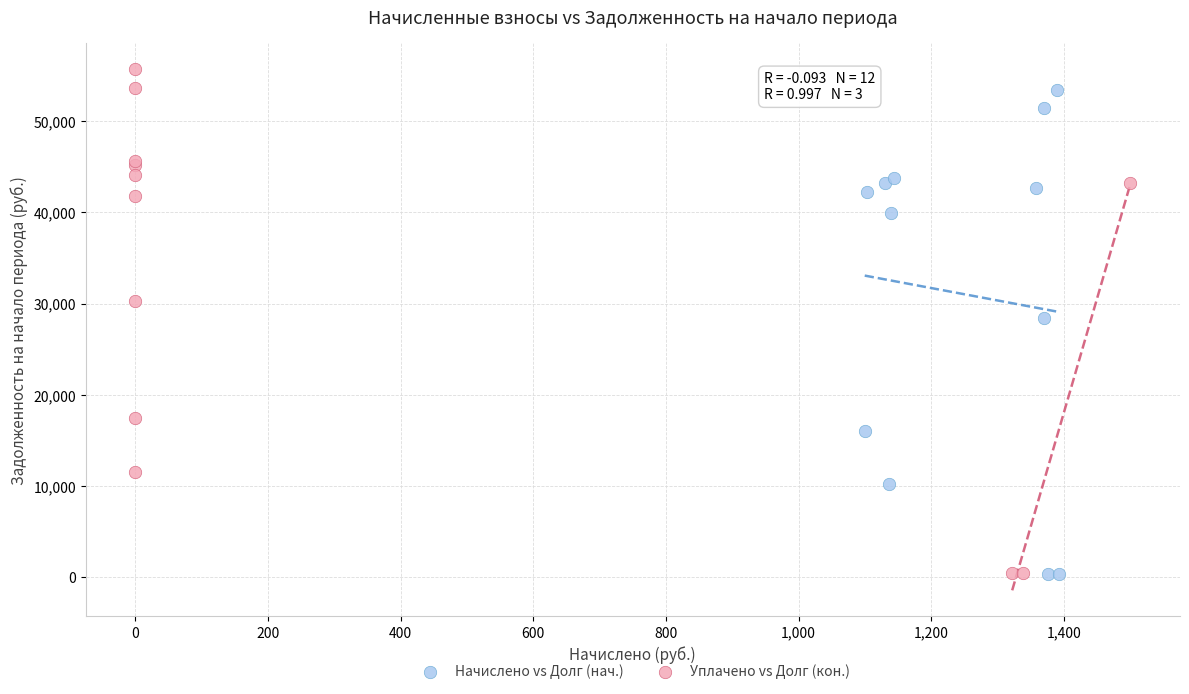

Which series has the largest Y range (max minus min)?

Уплачено vs Долг (кон.)